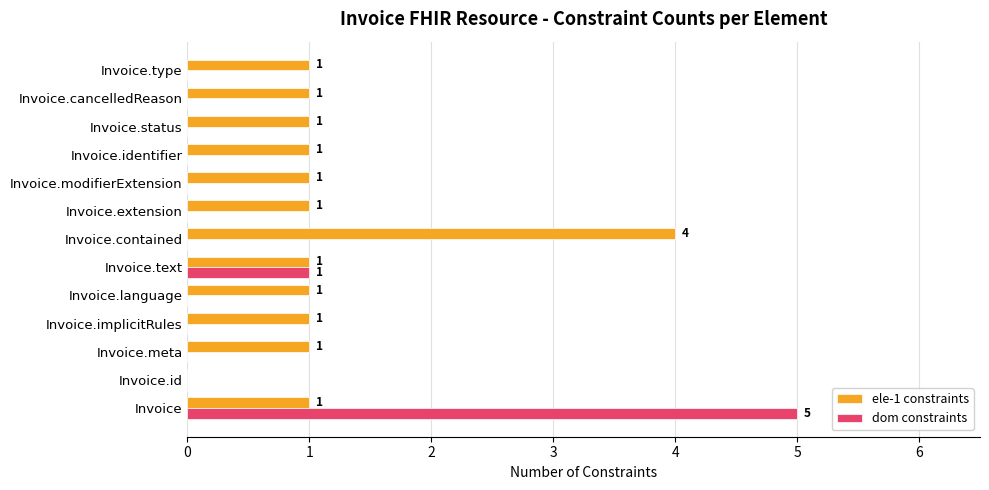

The dom constraints series shows 9 at Invoice. True or false?

False